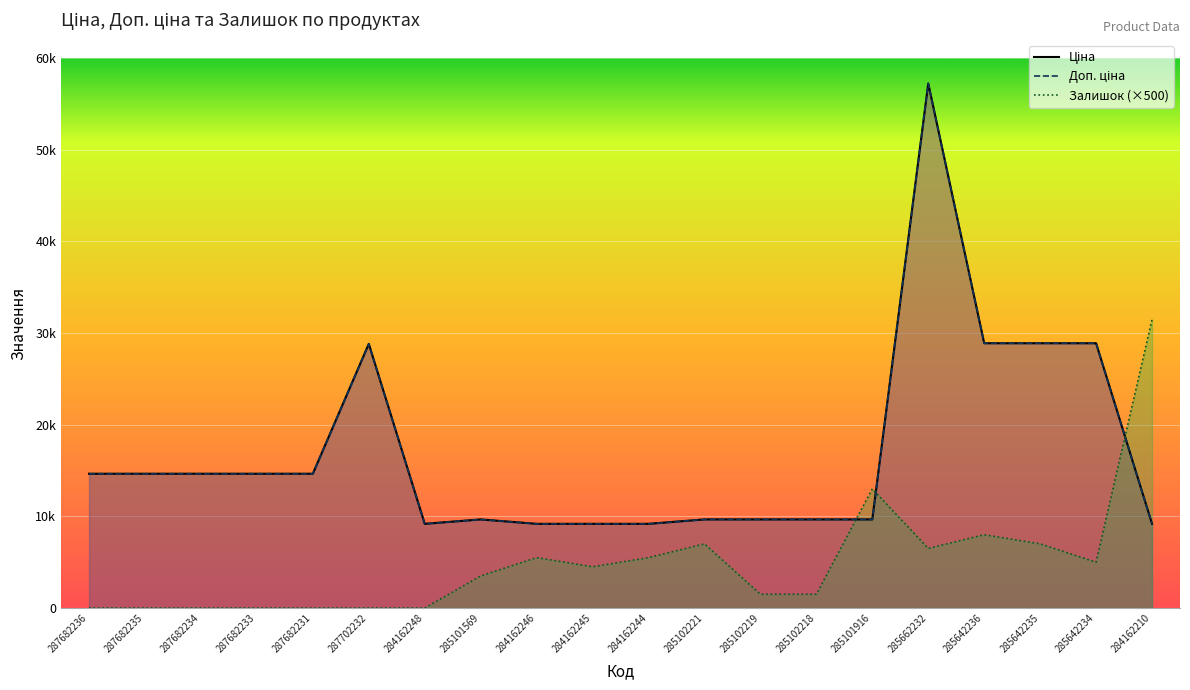

Rank the series by their maximum value, from highest to lowest.

Ціна, Доп. ціна, Залишок